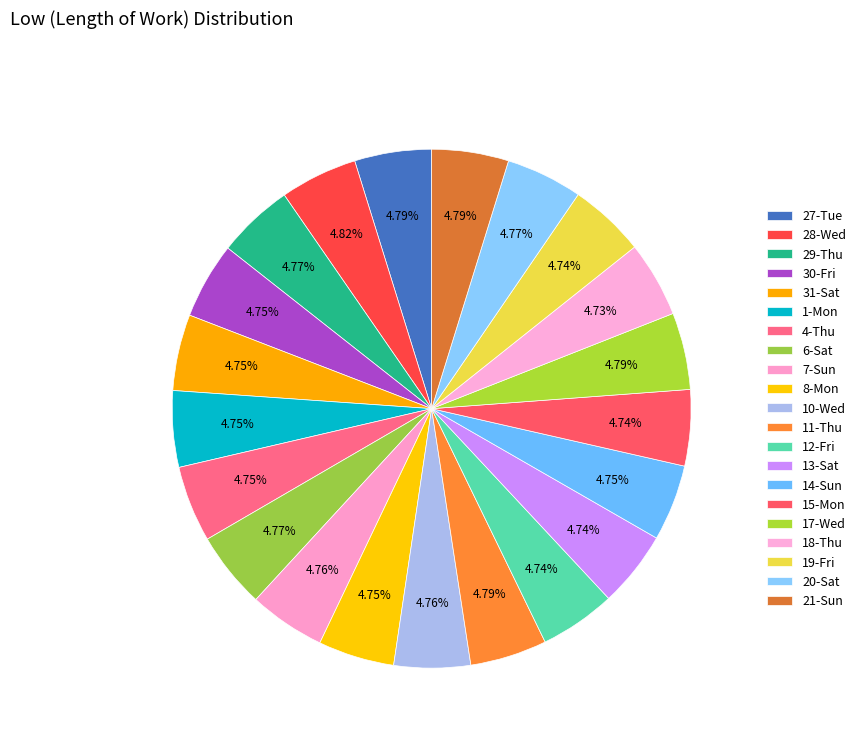

Count the number of slices in the pie.

21